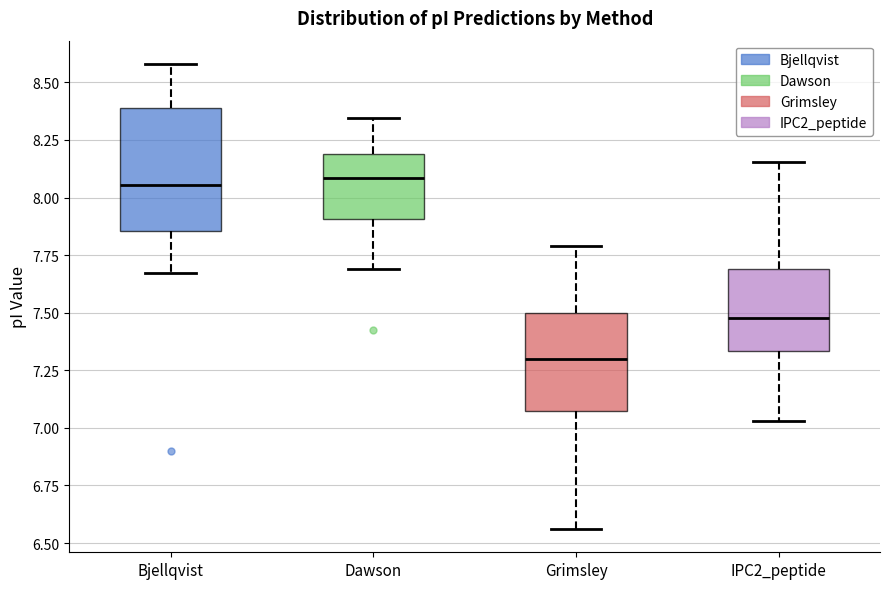

Which box is the tallest, from its lower edge to its upper edge?

Bjellqvist